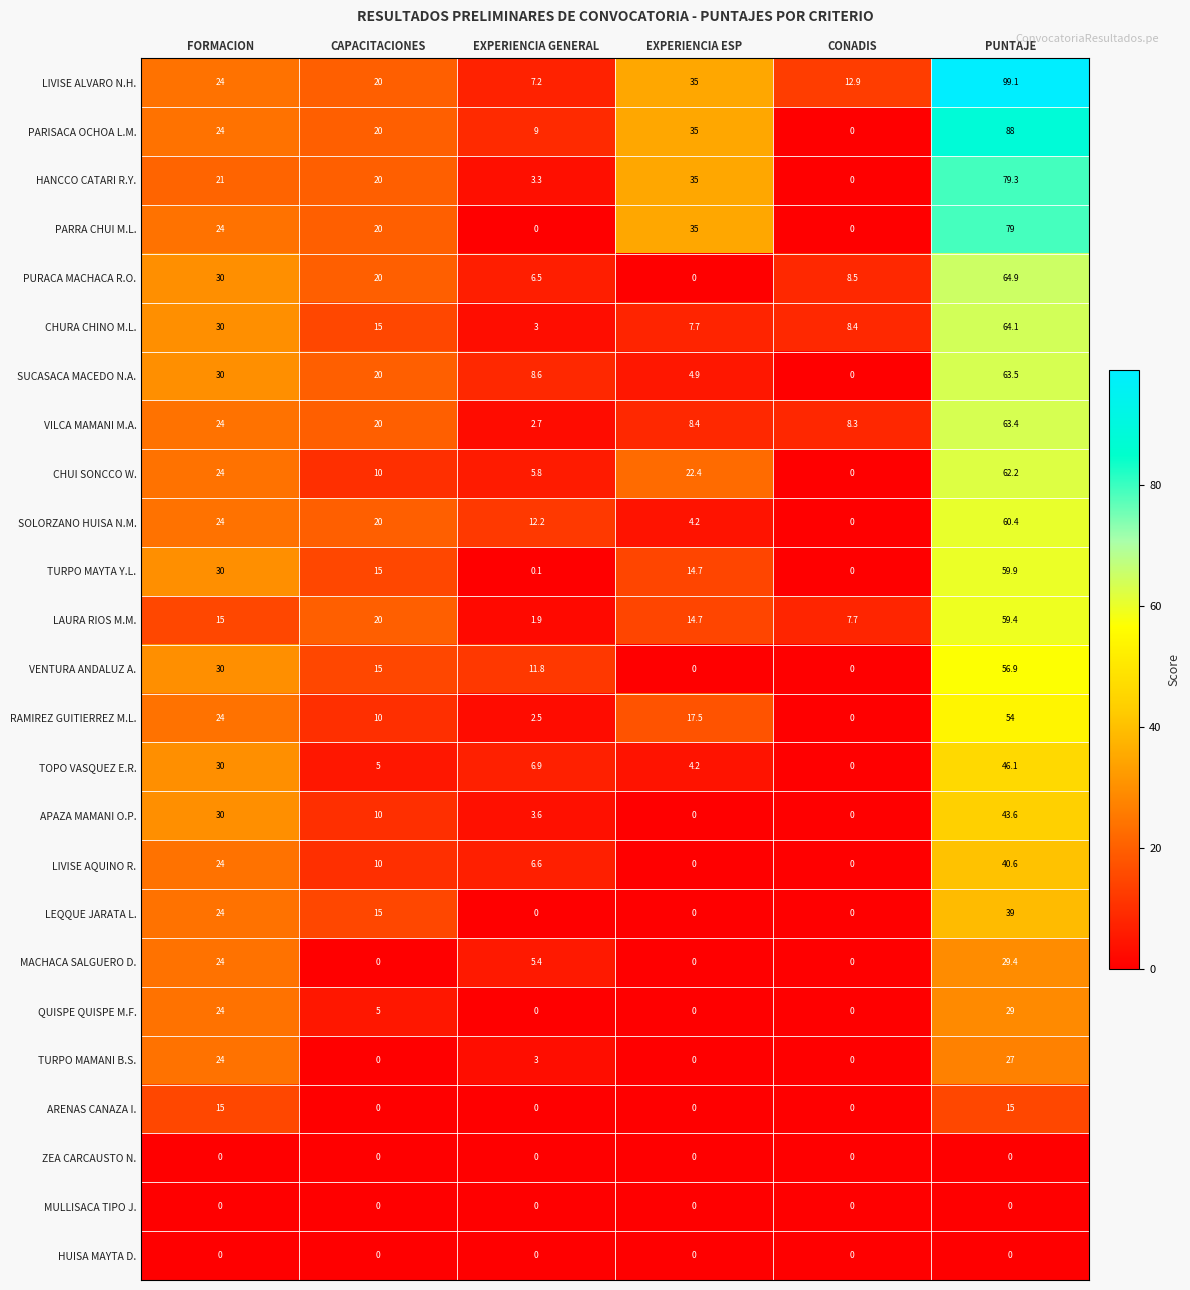

The value of QUISPE QUISPE M.F. at CONADIS is 12.4. True or false?

False